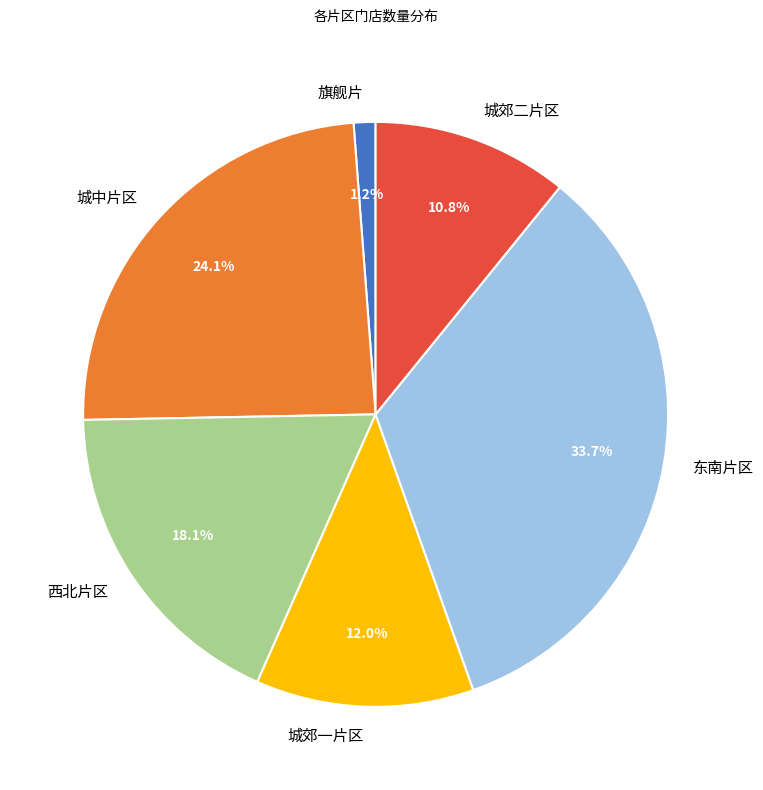

What is the smallest slice in the pie chart?

旗舰片